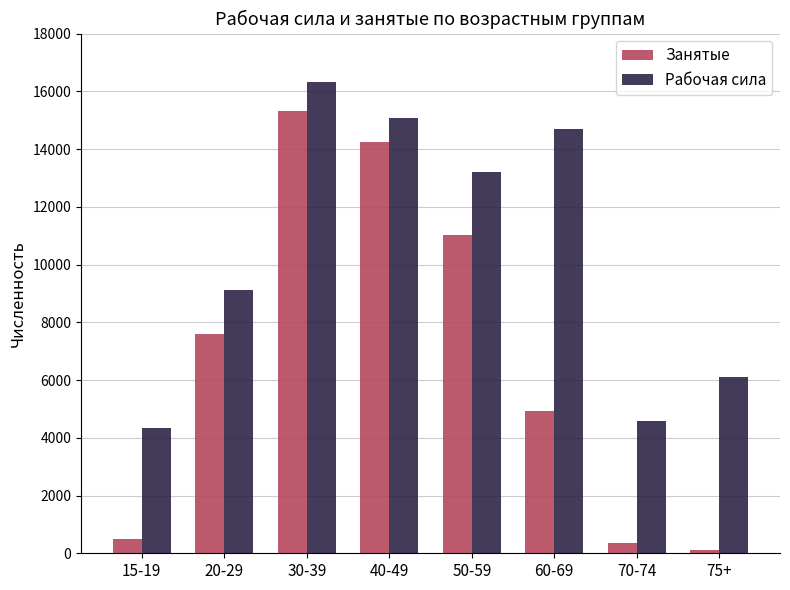

The Рабочая сила series shows 4588 at 70-74. True or false?

True